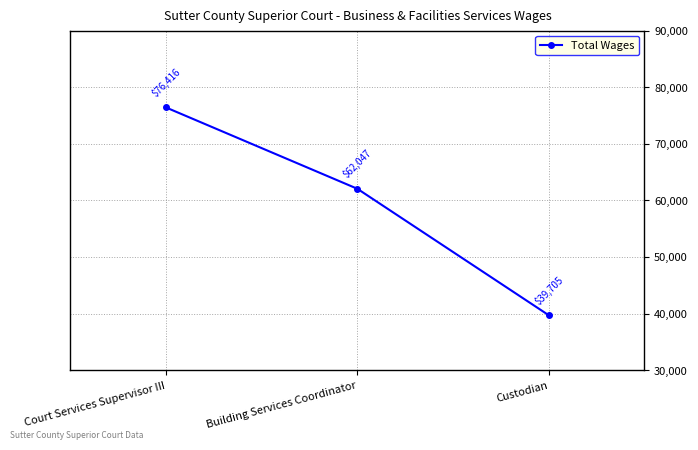

Is this an area chart (filled region under the line)?

No